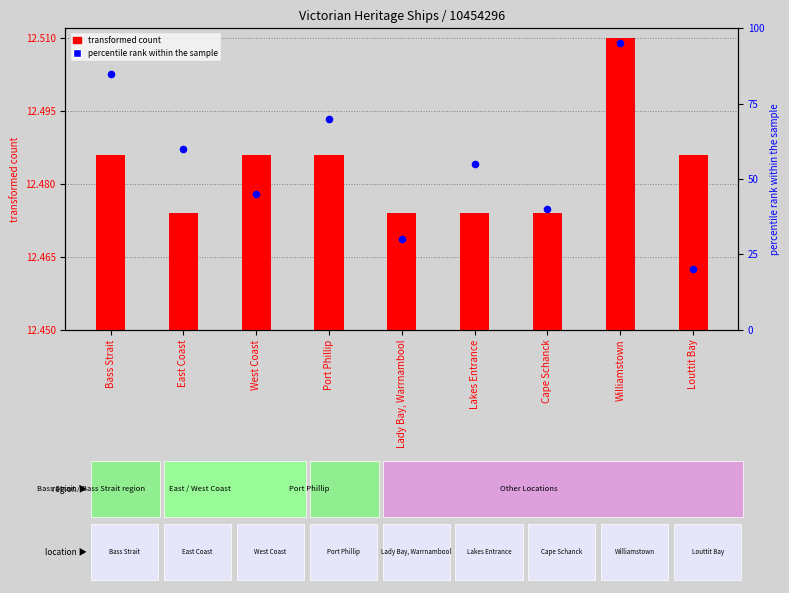

Which has a higher value, West Coast or Louttit Bay?

West Coast